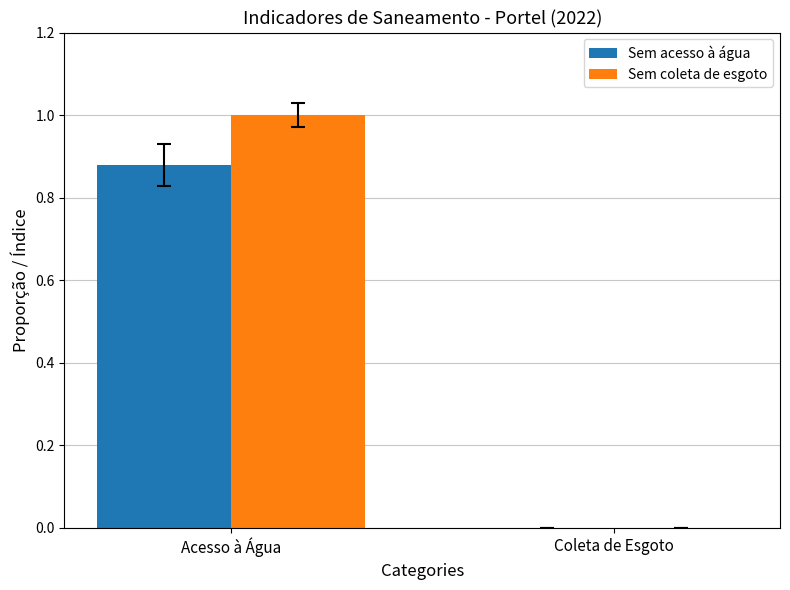

At which label does Sem coleta de esgoto reach its peak?

Acesso à Água